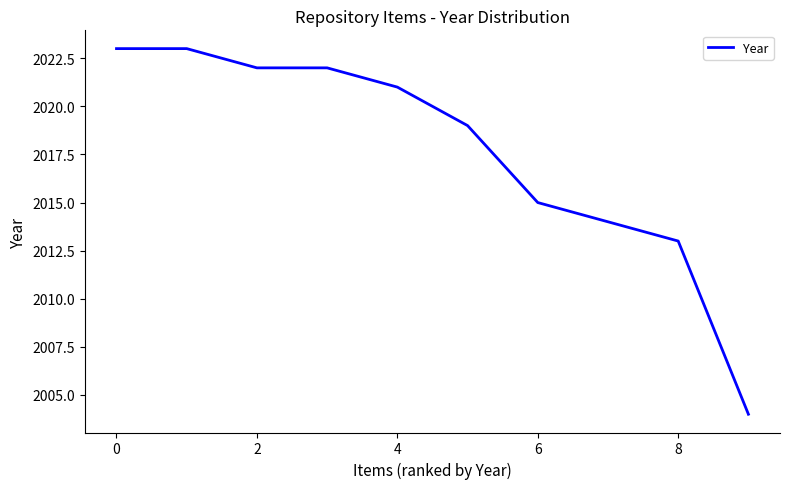

What is the difference between the maximum and minimum values?

19